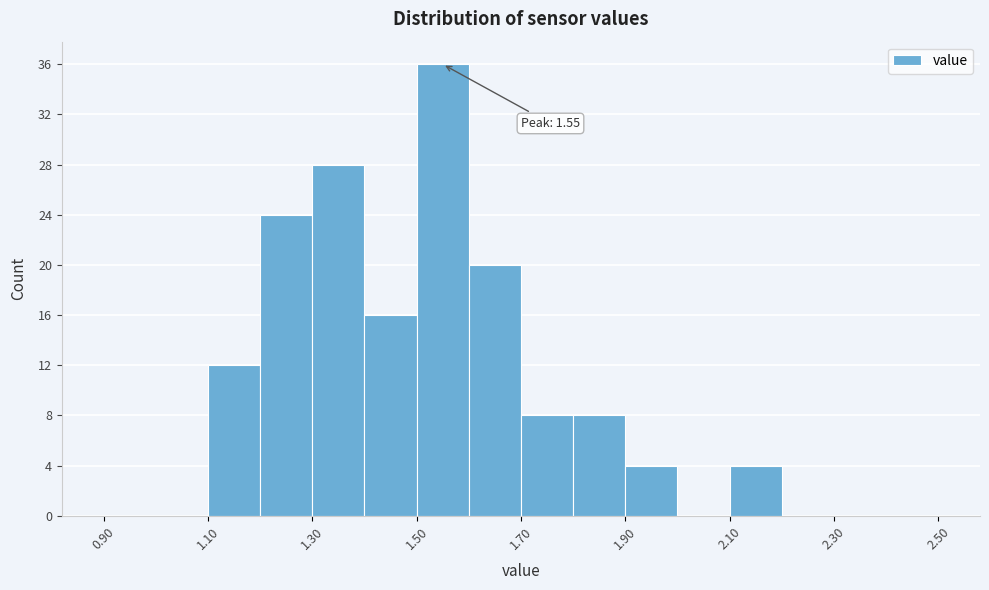

Over which range of the x-axis is the bar tallest?

1.5 to 1.6